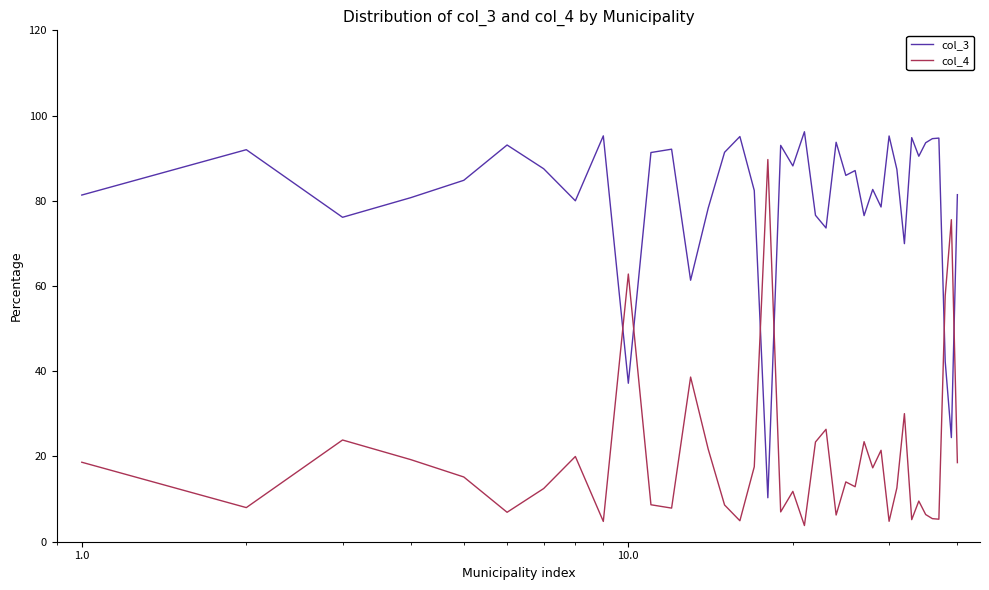

How many values in the col_3 series exceed 87?

20